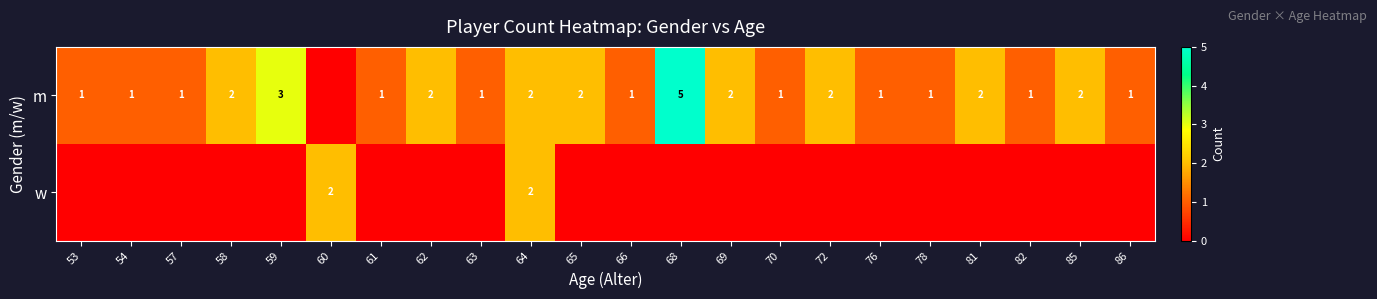

Is it true that m equals 0 at 53?

False